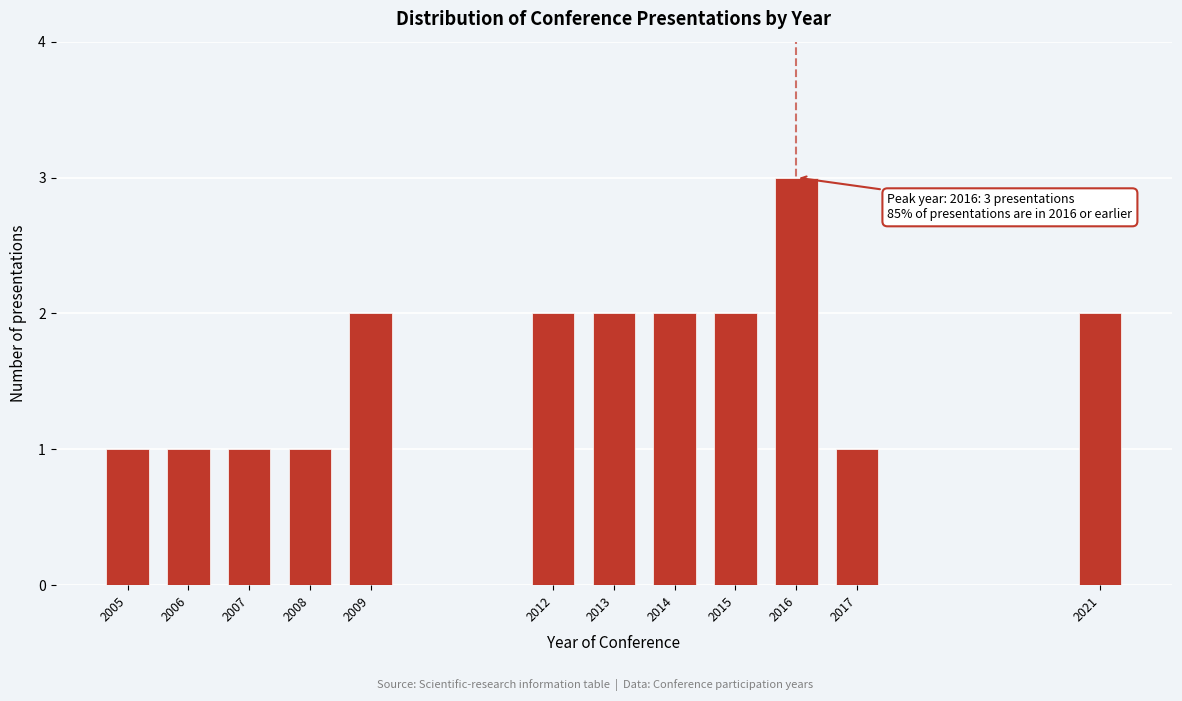

Reading right to left, extract all data points from this chart.

2021=2	2017=1	2016=3	2015=2	2014=2	2013=2	2012=2	2009=2	2008=1	2007=1	2006=1	2005=1